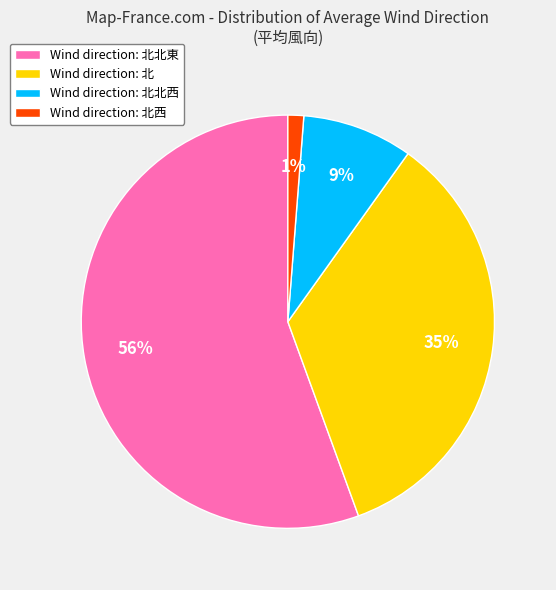

Rank the categories by value from highest to lowest.

Wind direction: 北北東, Wind direction: 北, Wind direction: 北北西, Wind direction: 北西